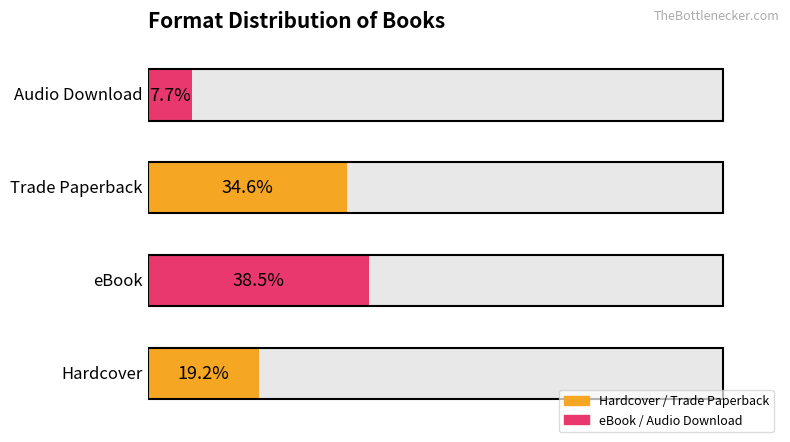

What is the average value?

25.0